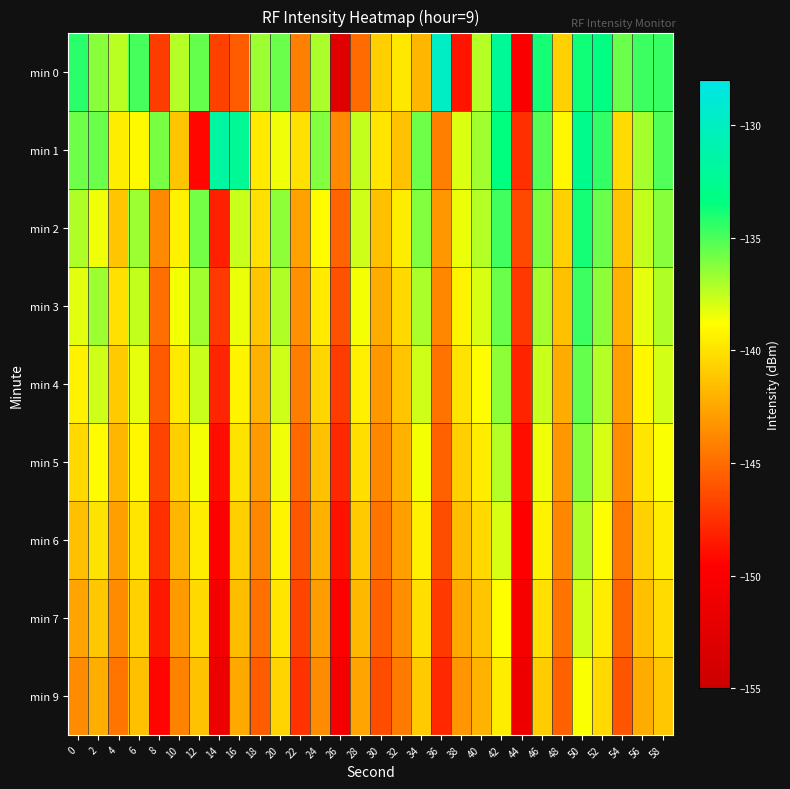

How many data points does each series have?

30